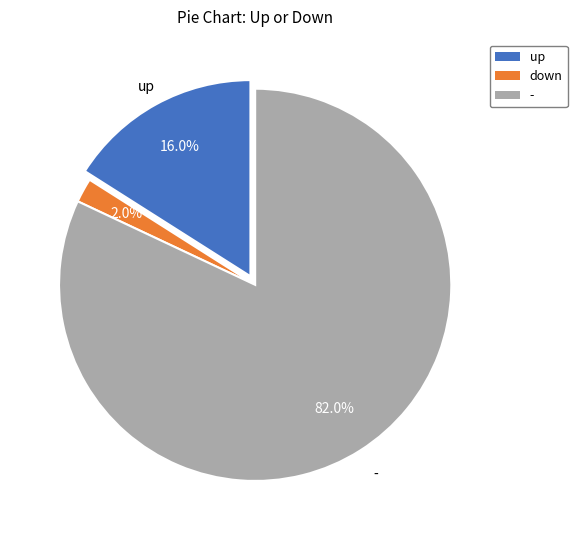

To the nearest percent, what is the difference between the down and up slice percentages?

14%